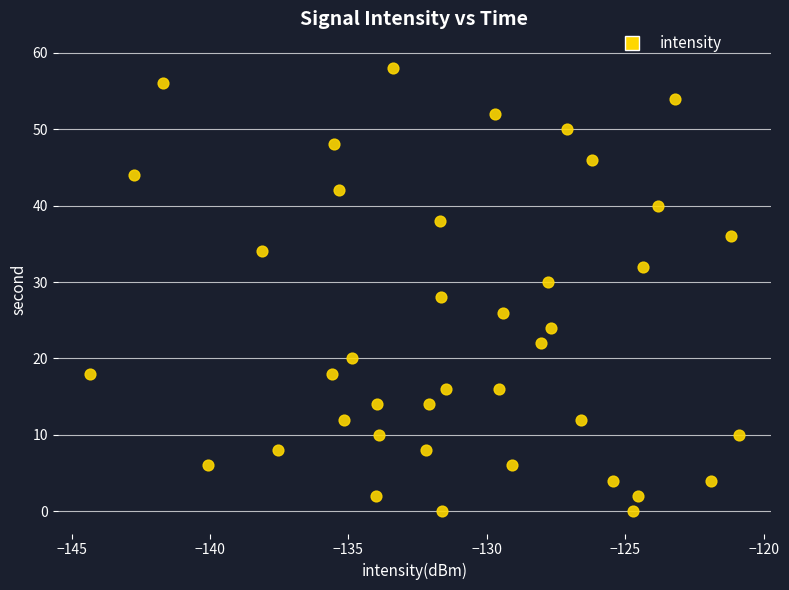

What is the range of Y values (max minus min)?

58